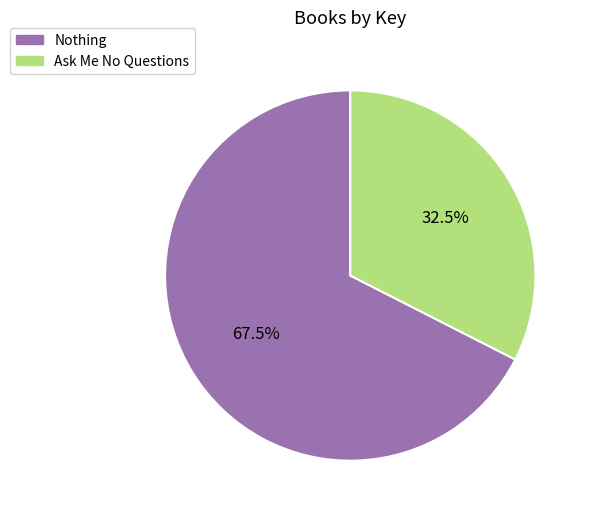

Which slice represents more than half of the pie?

Nothing